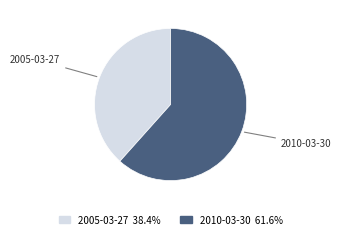

Is the sum of 2010-03-30 and 2005-03-27 greater than half?

Yes